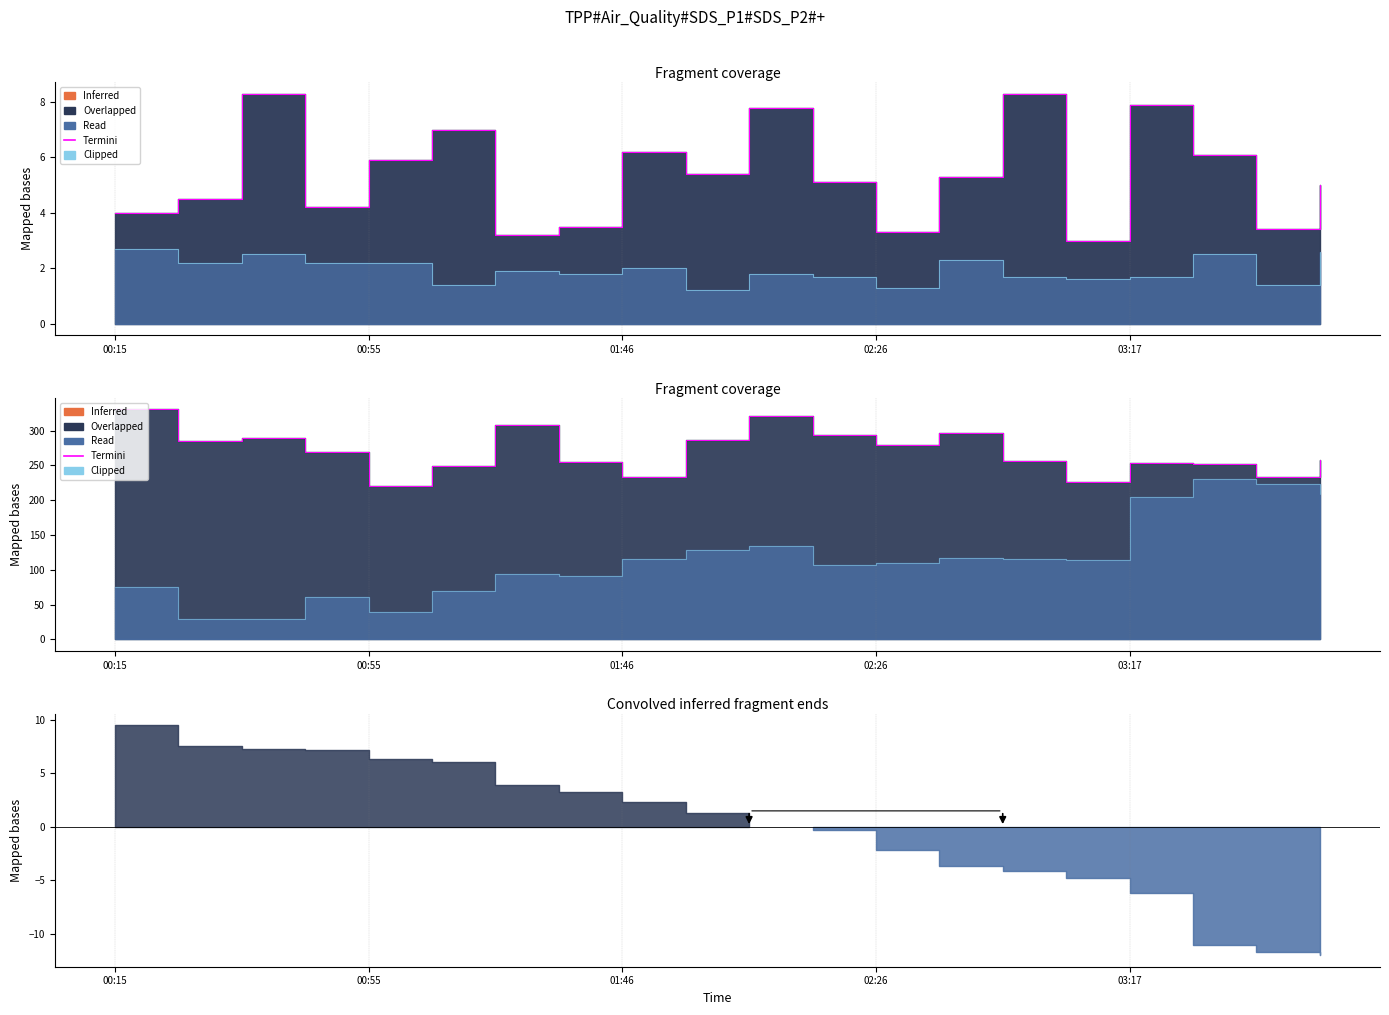

At which category does Termini reach its first local valley?

00:55